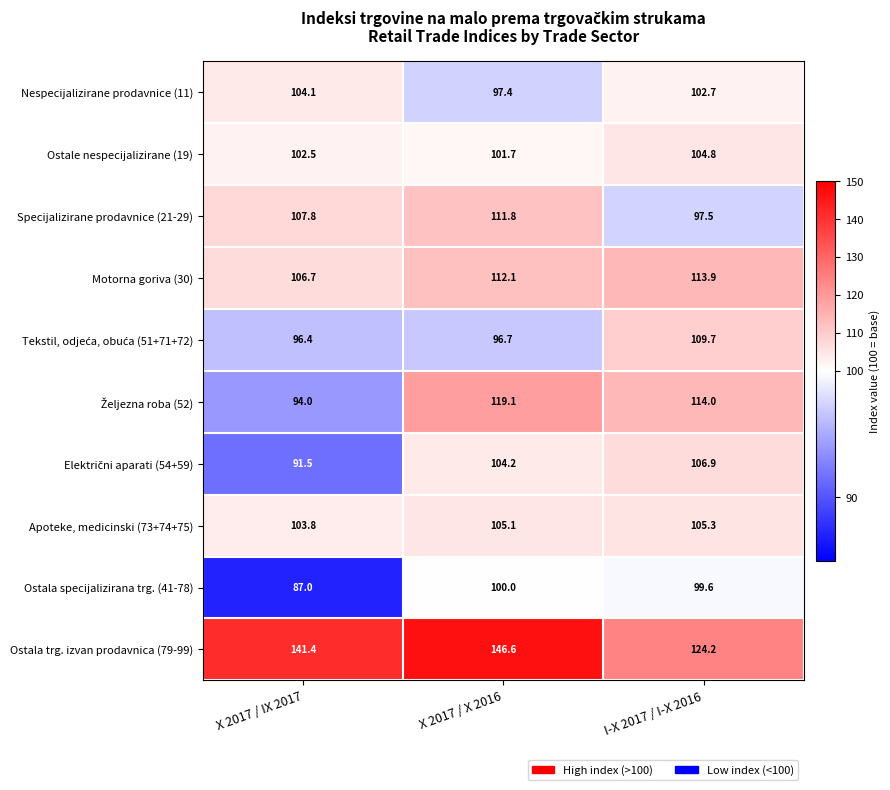

What is the difference between the maximum and minimum values in the Nespecijalizirane prodavnice (11) series?

6.7